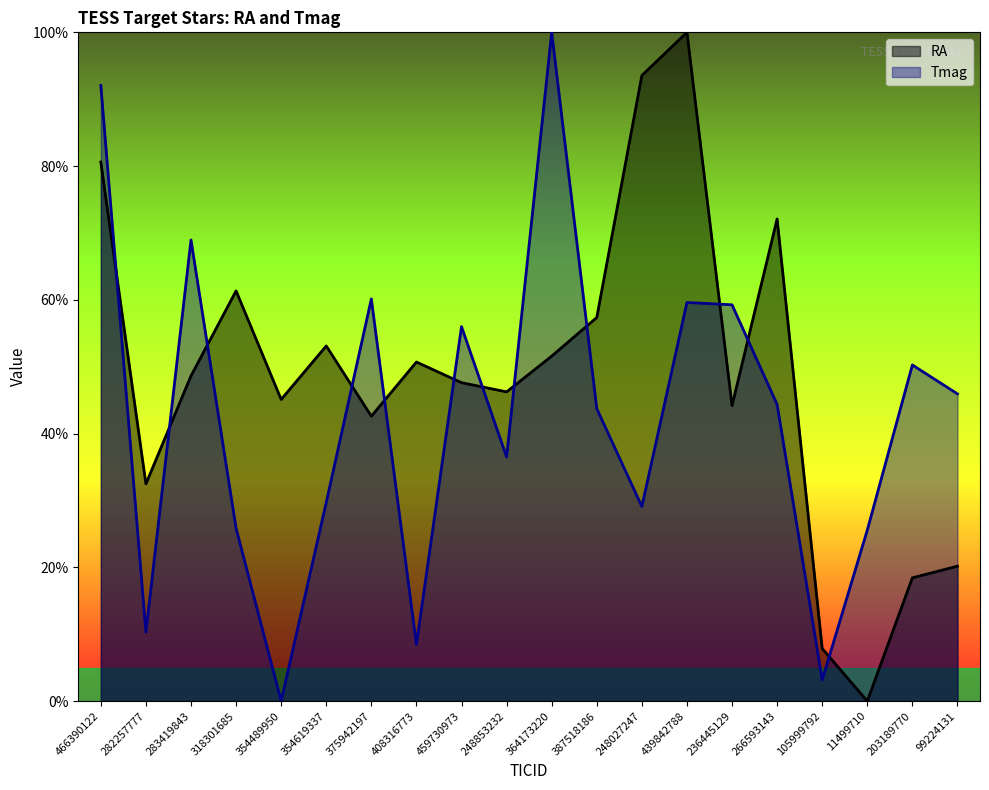

True or false: RA and Tmag intersect in this chart.

True